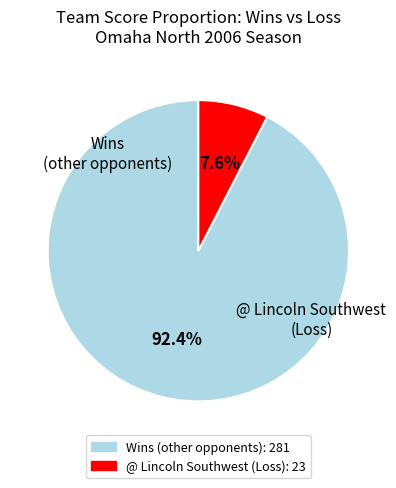

Is there a majority slice in this chart?

Yes